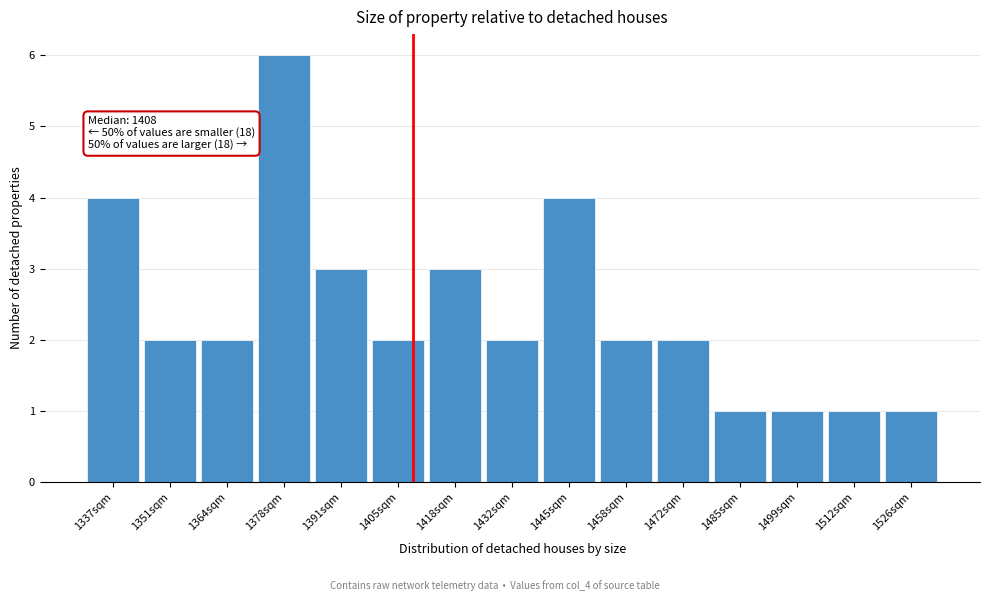

Over which range of the x-axis is the bar tallest?

1372 to 1384